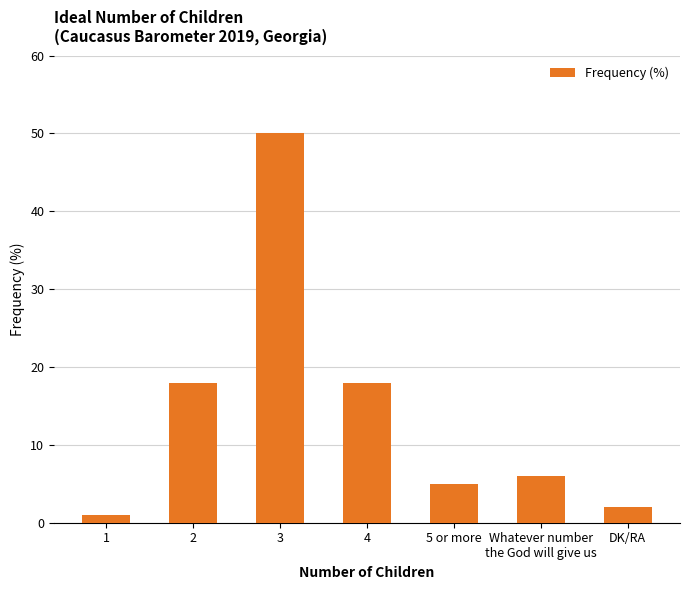

What is the ratio of the value at 4 to the value at DK/RA?

9.0